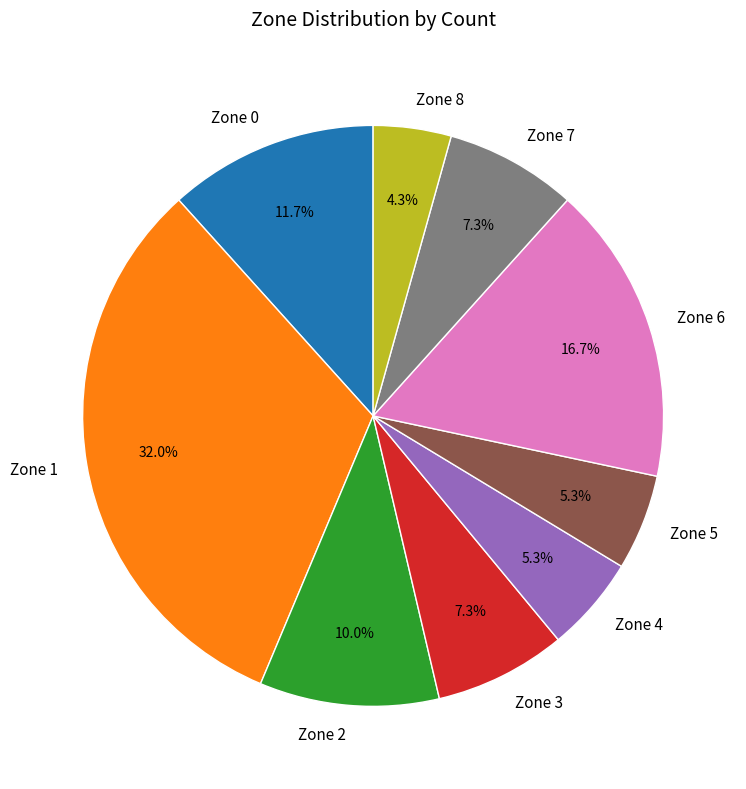

Does any single category account for the majority?

No